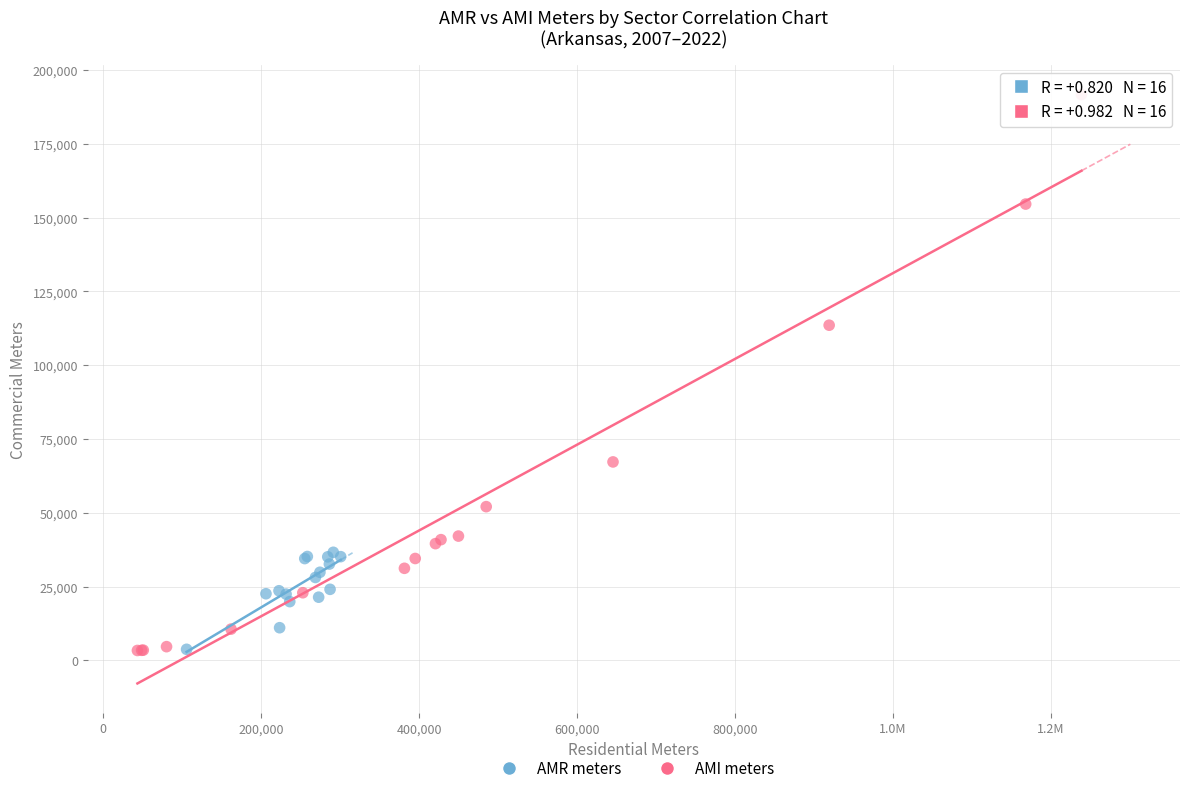

Which series has the largest Y range (max minus min)?

AMI meters